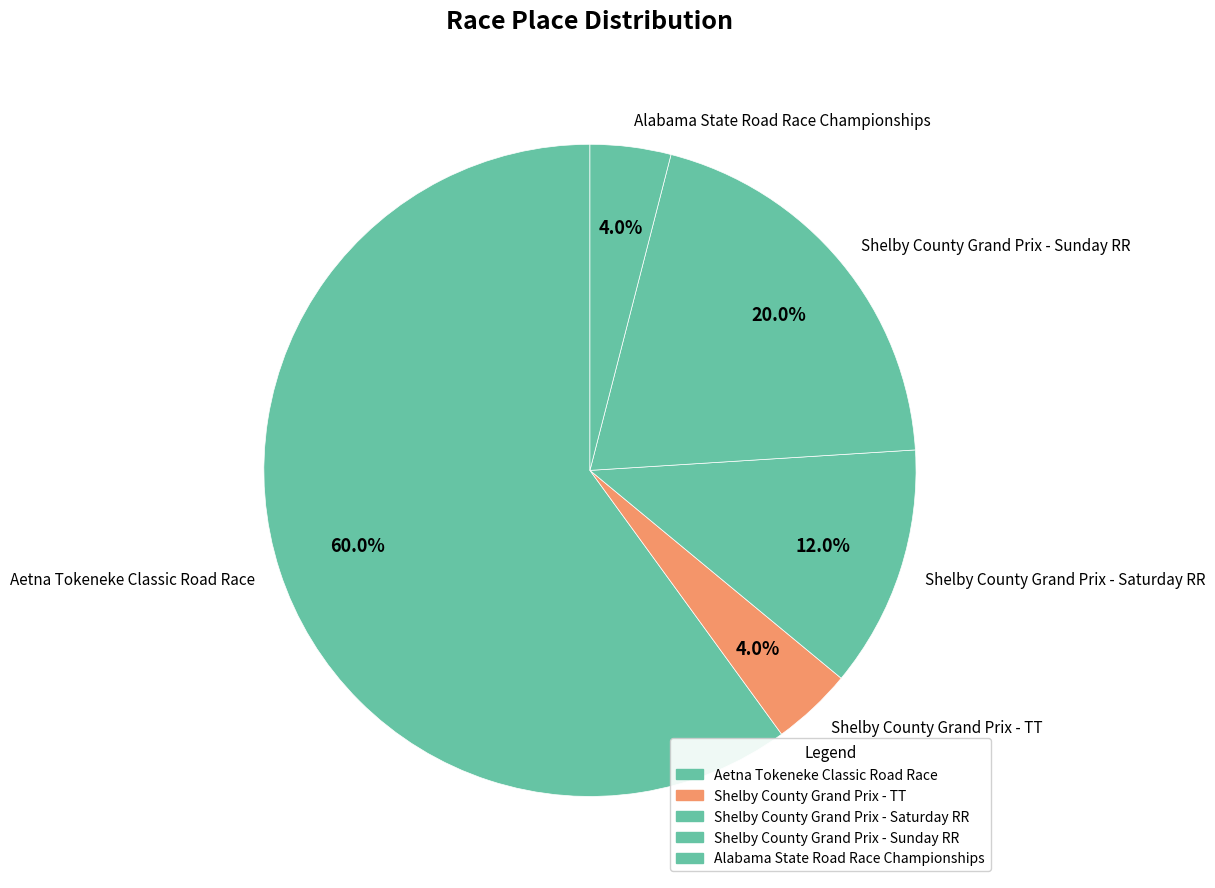

To the nearest percent, what is the average slice percentage?

20%